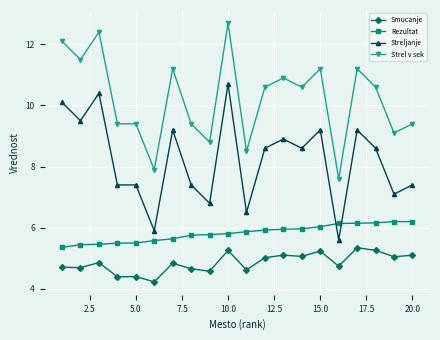

True or false: Smucanje and Strel v sek cross at least once.

False